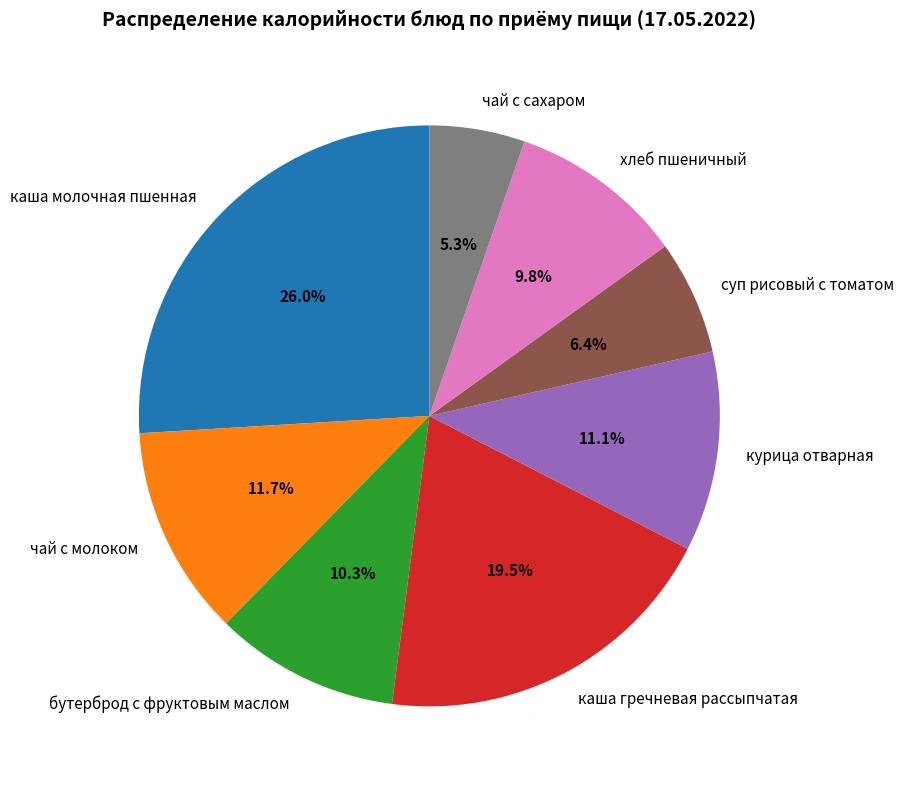

The каша молочная пшенная slice represents 26% of the pie. True or false?

True